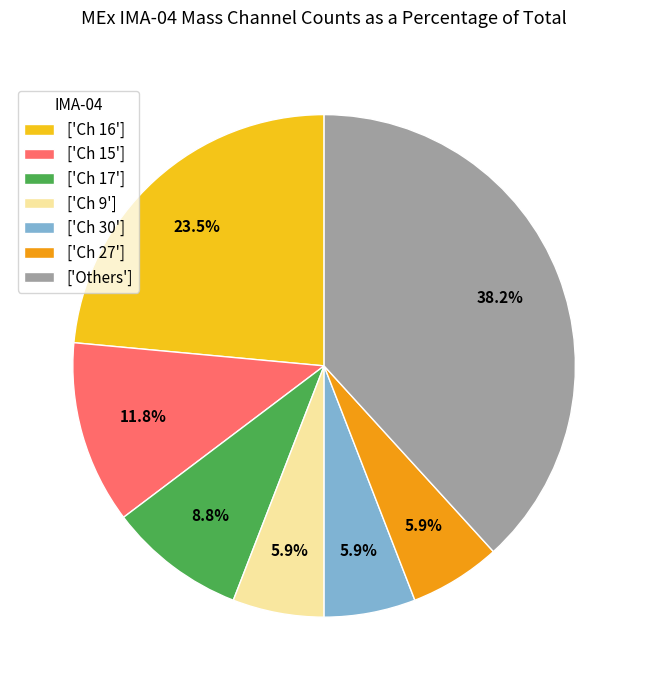

Combined, what portion of the pie is ['Ch 9'] and ['Ch 16']?

29.4%